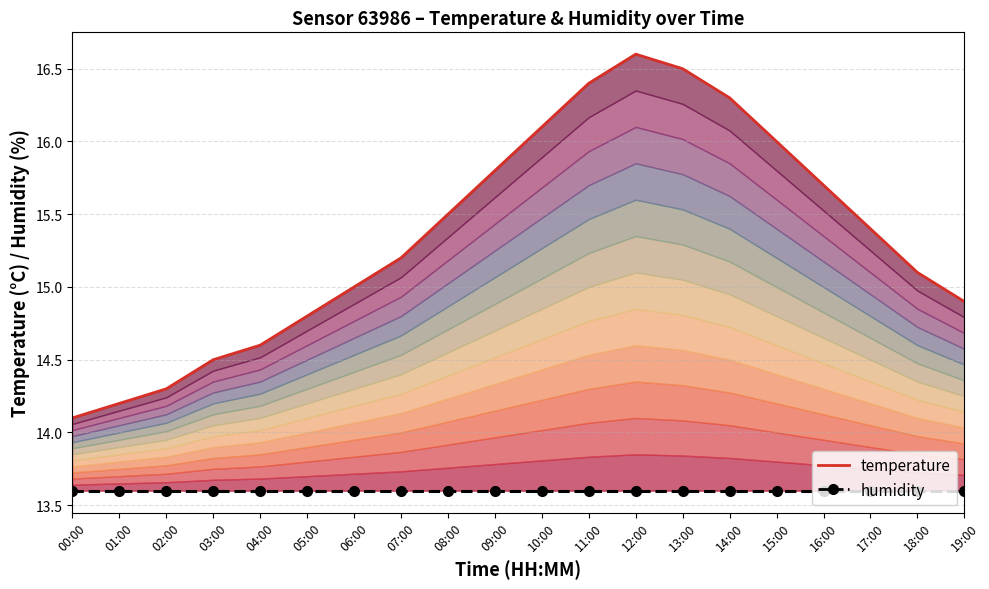

Rank the categories by value from lowest to highest.

00:00, 01:00, 02:00, 03:00, 04:00, 05:00, 19:00, 06:00, 18:00, 07:00, 17:00, 08:00, 16:00, 09:00, 15:00, 10:00, 14:00, 11:00, 13:00, 12:00